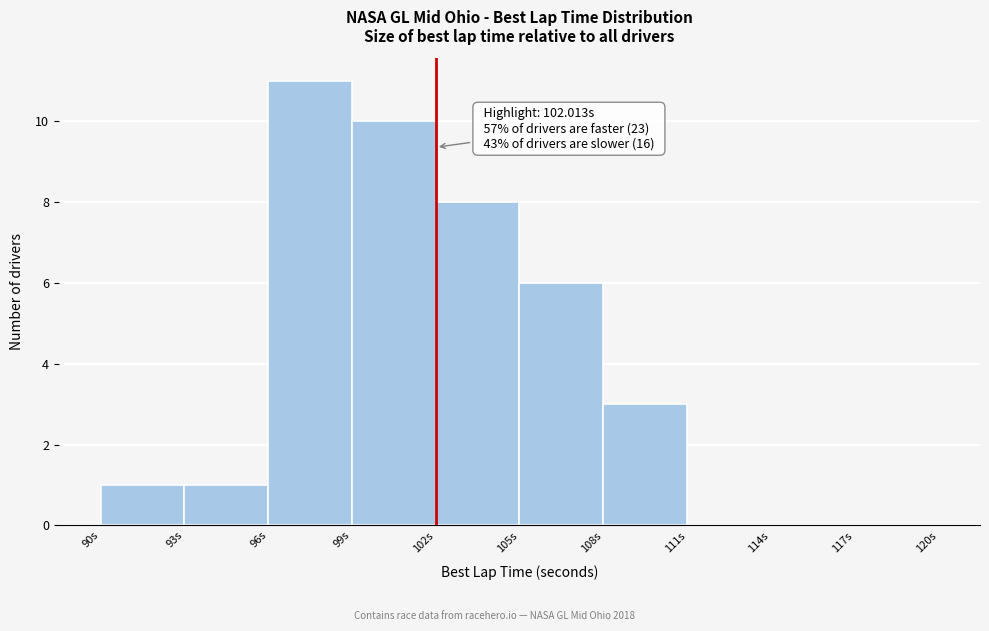

Over which range of the x-axis is the bar tallest?

96 to 99